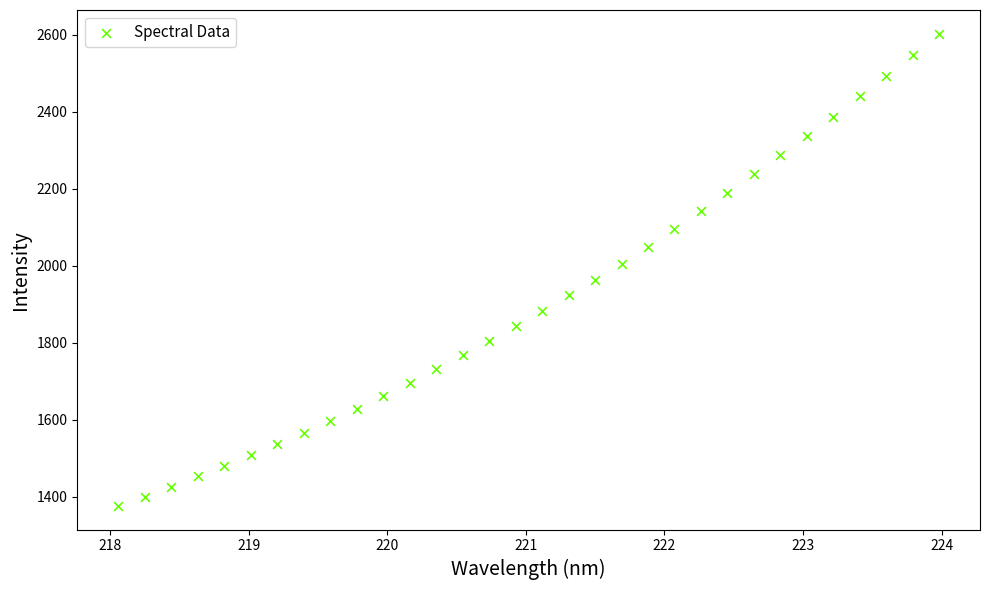

What is the range of X values (max minus min)?

5.9